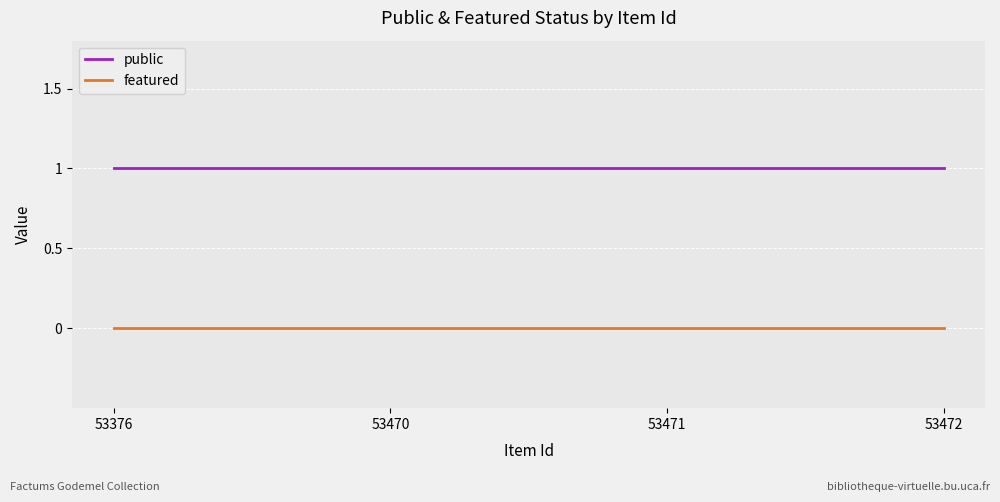

Is it true that public equals 1 at 53376?

True